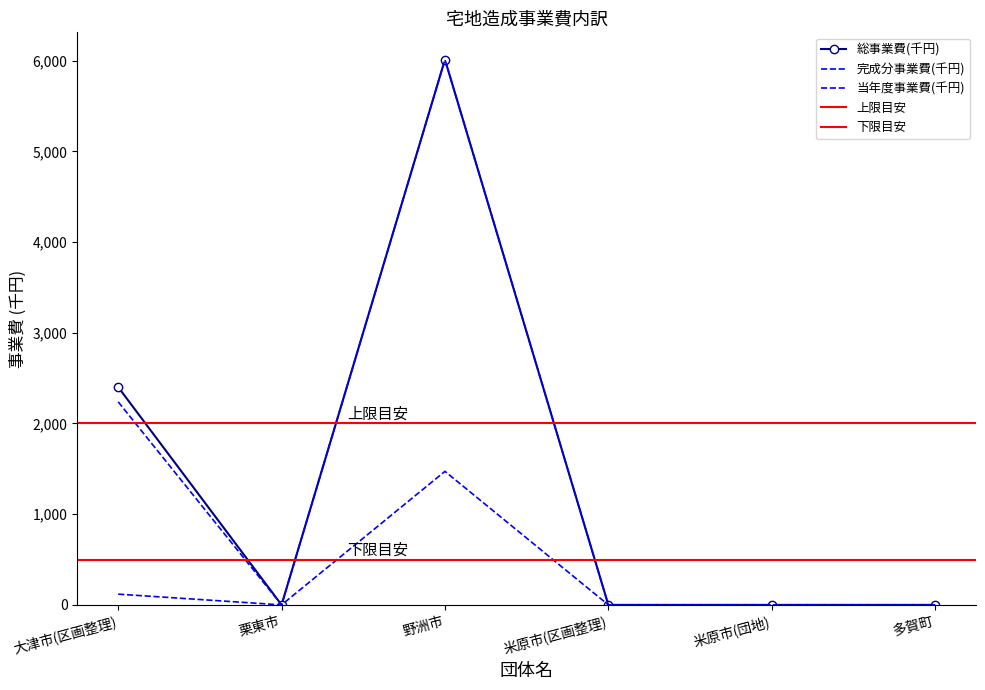

True or false: 完成分事業費(千円) has more than 2 points higher than both neighbors.

False